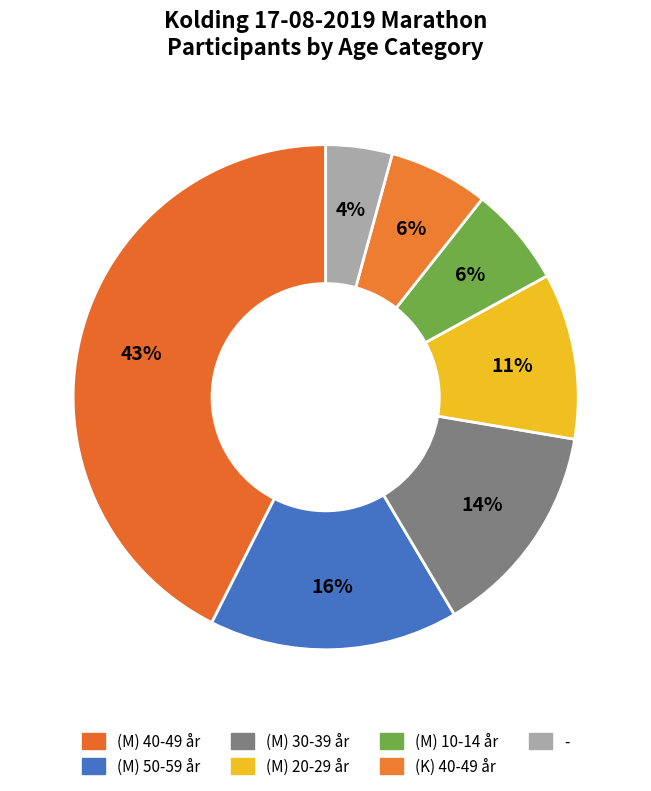

How many slices are in this pie chart?

7